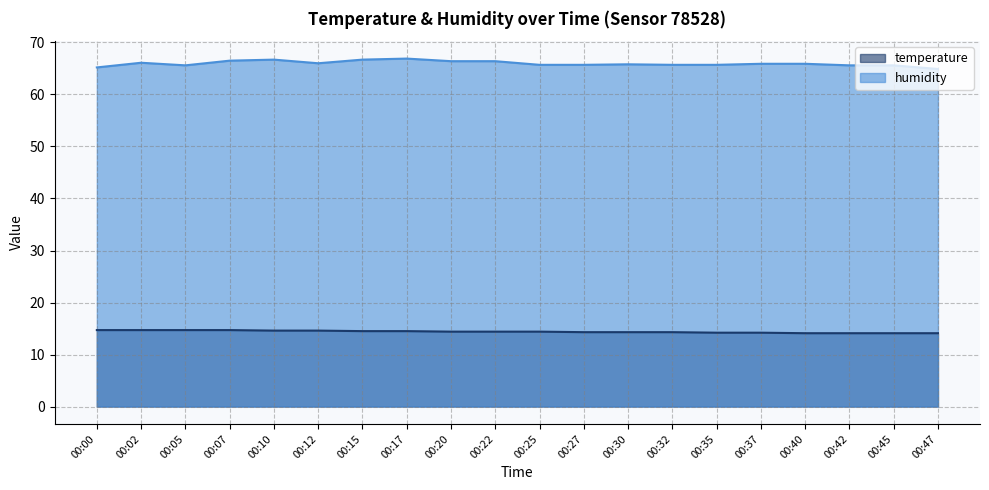

The value of temperature at 00:25 is 20.9. True or false?

False